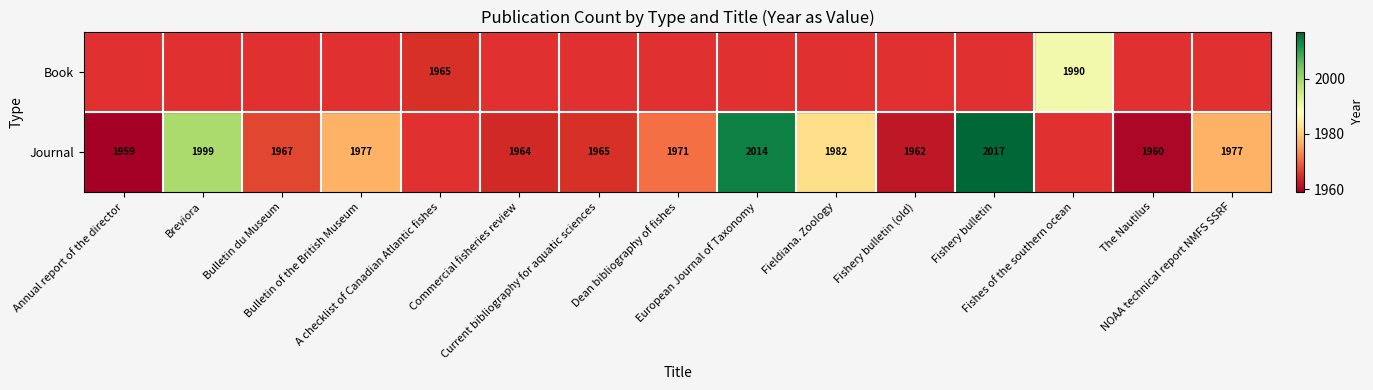

Read the Journal value at The Nautilus.

1960.0